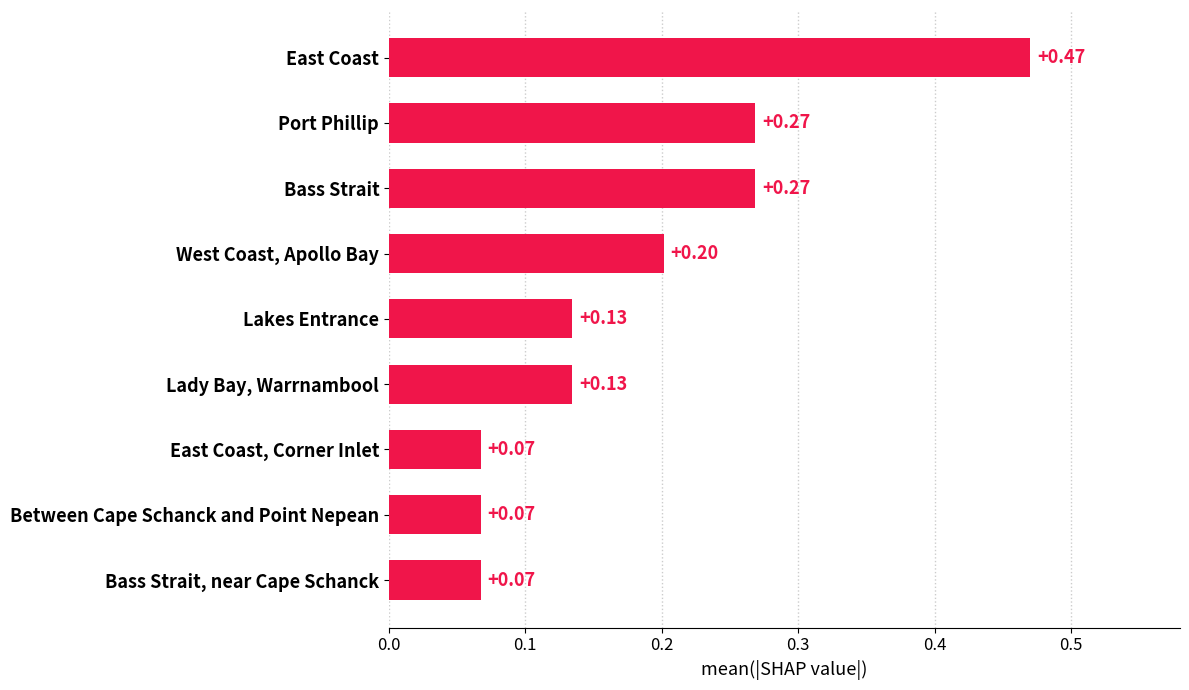

How many values are between 0 and 1?

9